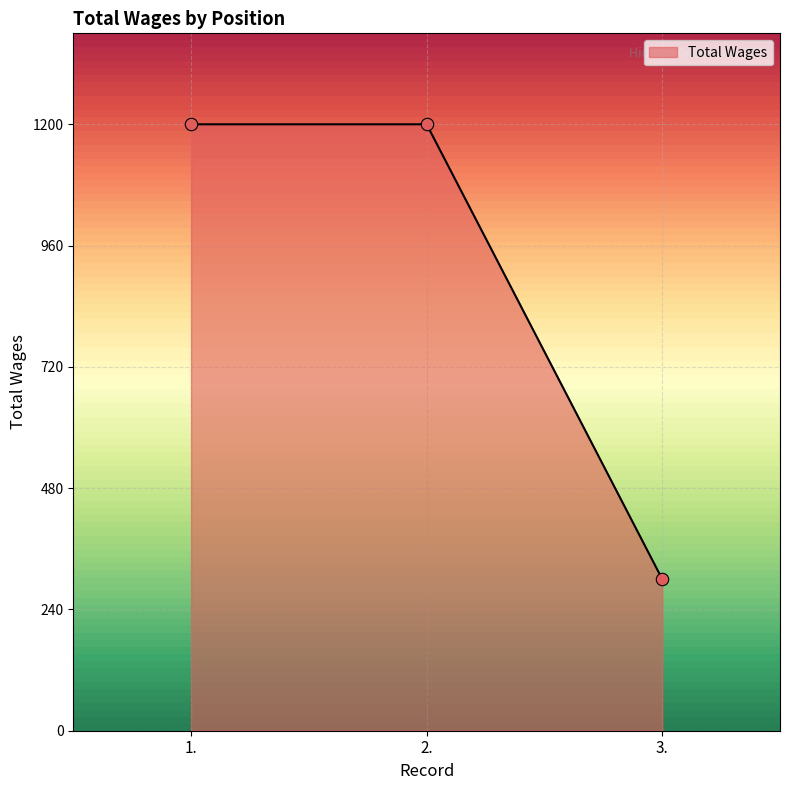

What is the change in value from 1. to 3.?

-900